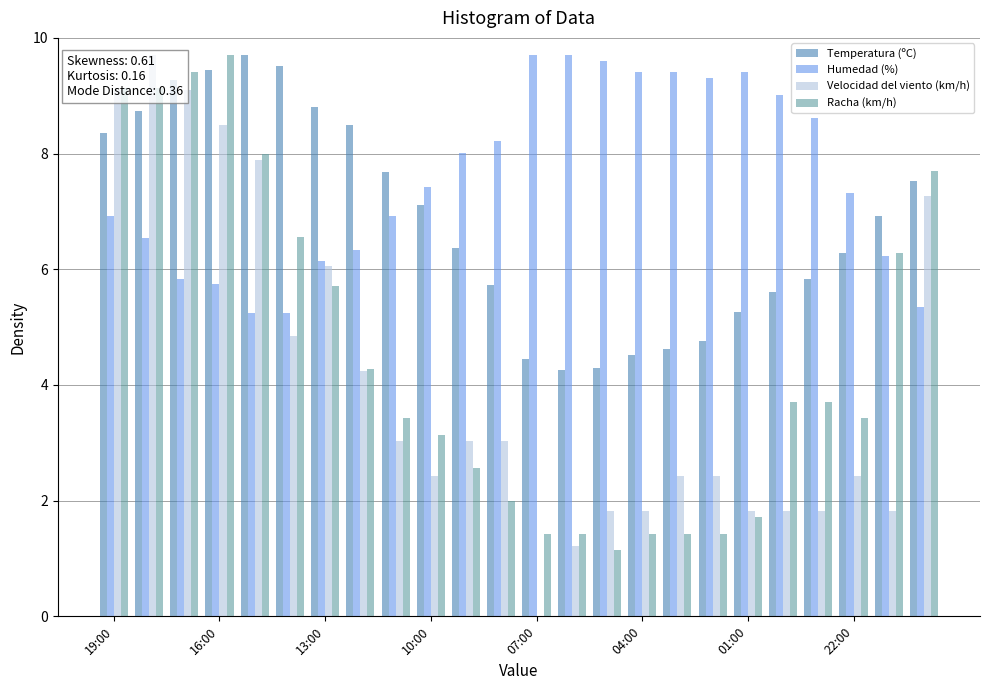

What is the sum of all Temperatura (ºC) values?

163.5